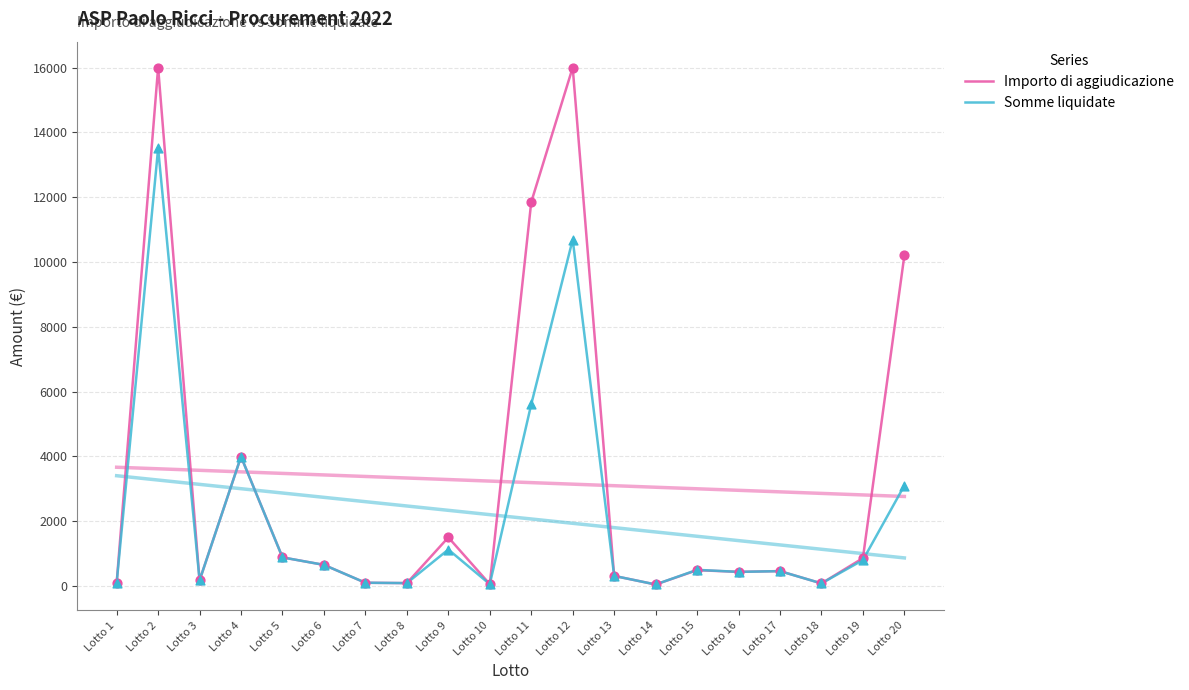

Which series has the largest Y range (max minus min)?

Importo di aggiudicazione